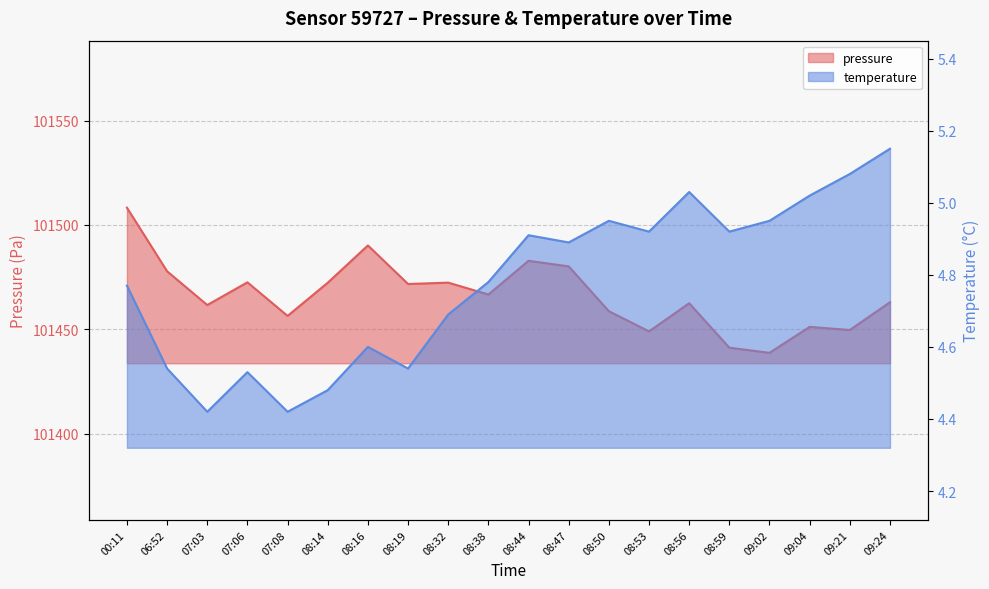

Which series has the widest spread of values?

pressure